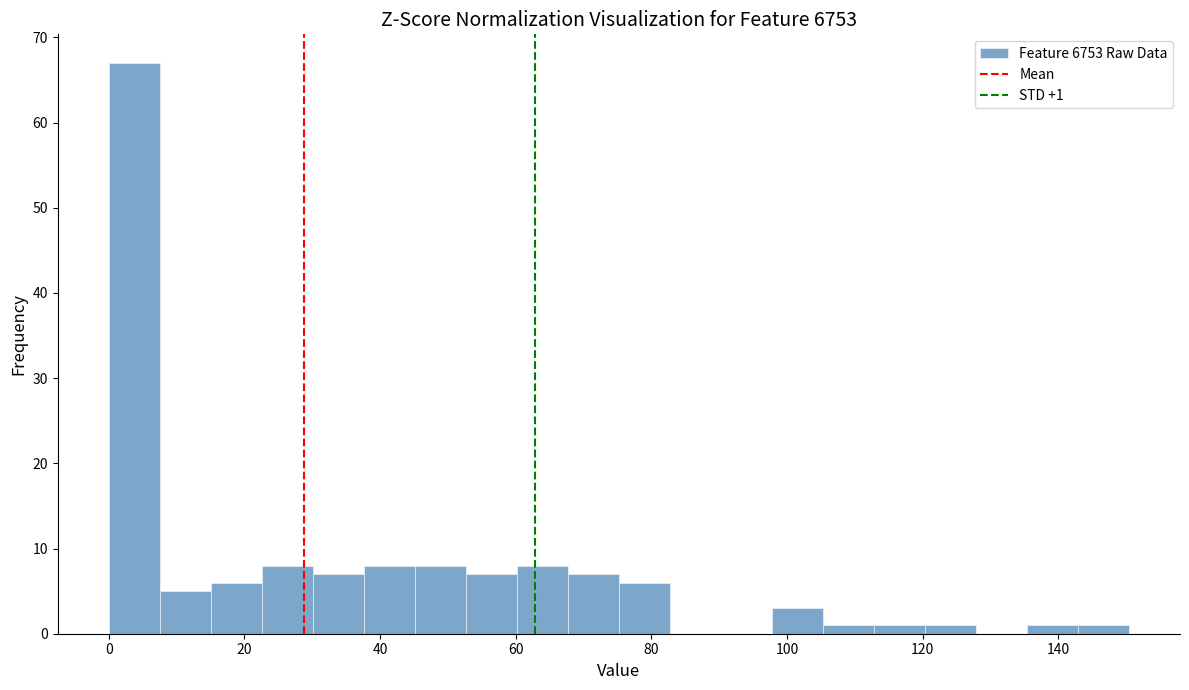

Around what value on the x-axis is the tallest bar? Give the approximate position of its centre, as read against the axis.

4